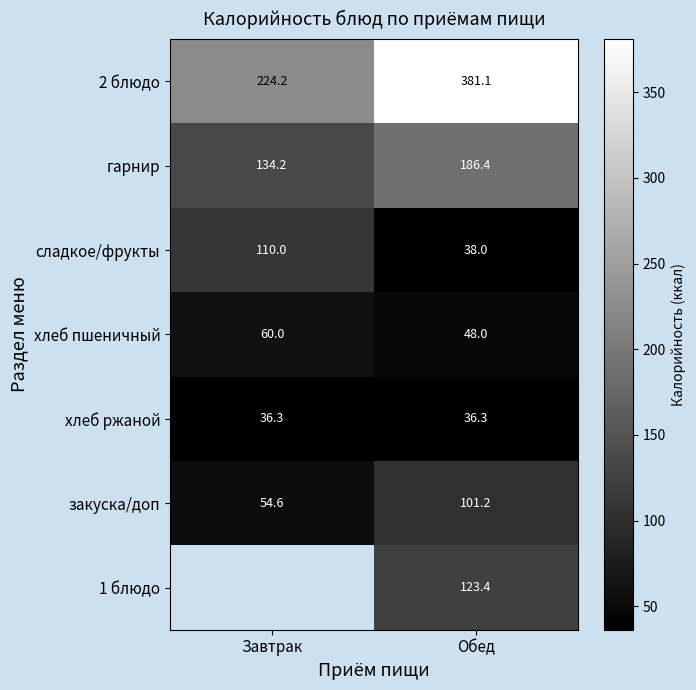

Is the value of закуска/доп at Завтрак greater than the value of хлеб пшеничный at Завтрак?

No